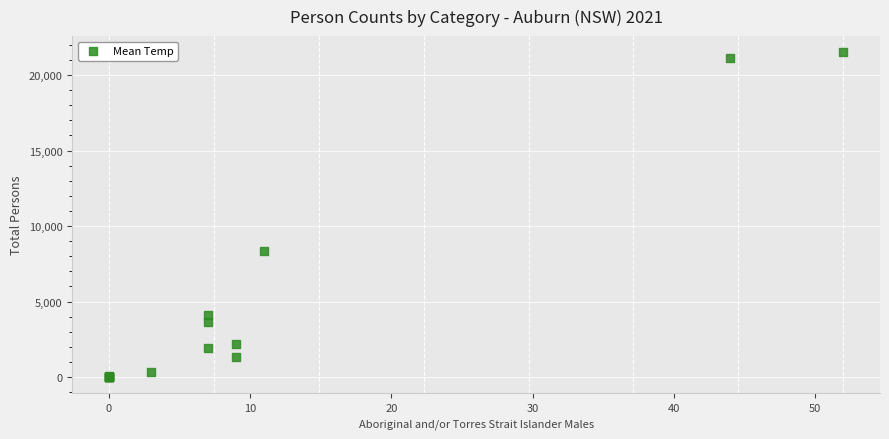

What Y value in the scatter plot is closest to 10751?

8347